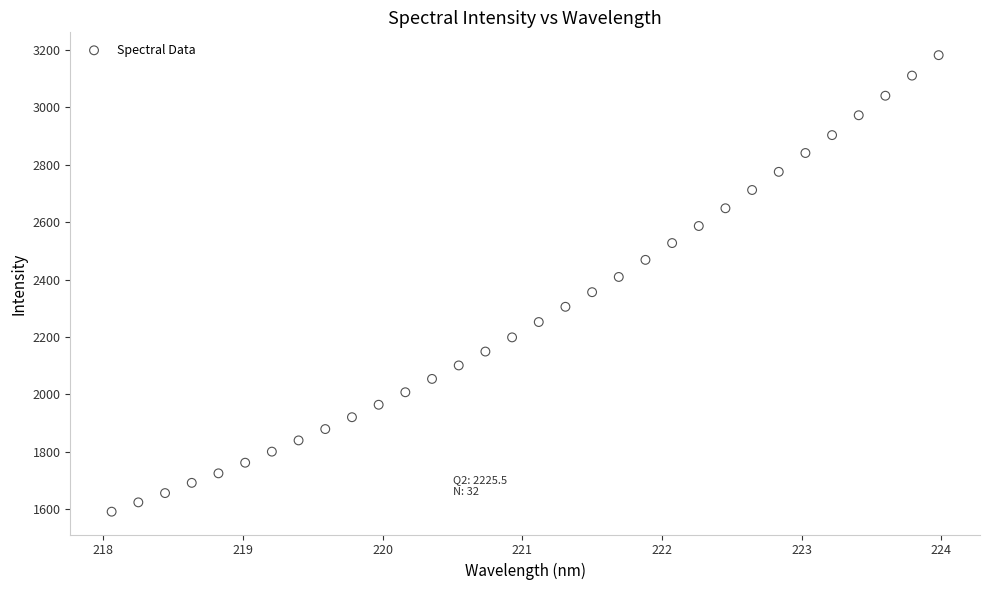

What is the range of Y values (max minus min)?

1589.8